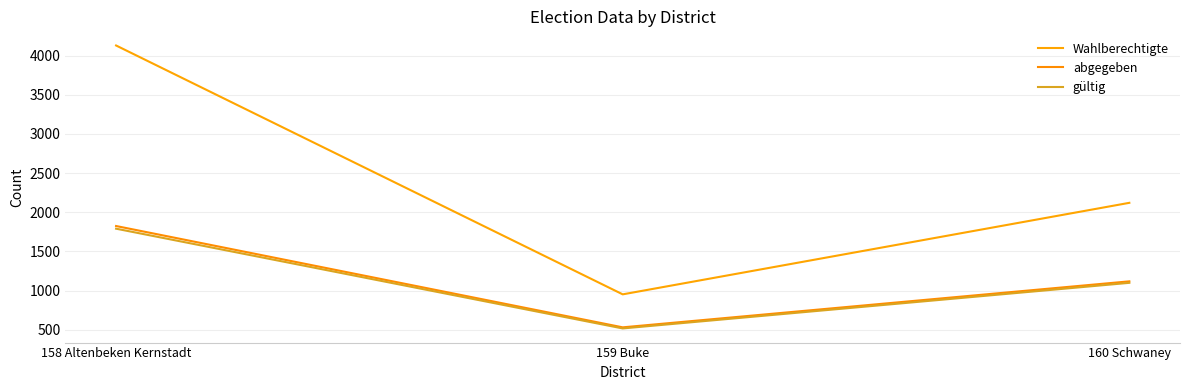

At which category is the sum across all series the highest?

158 Altenbeken Kernstadt